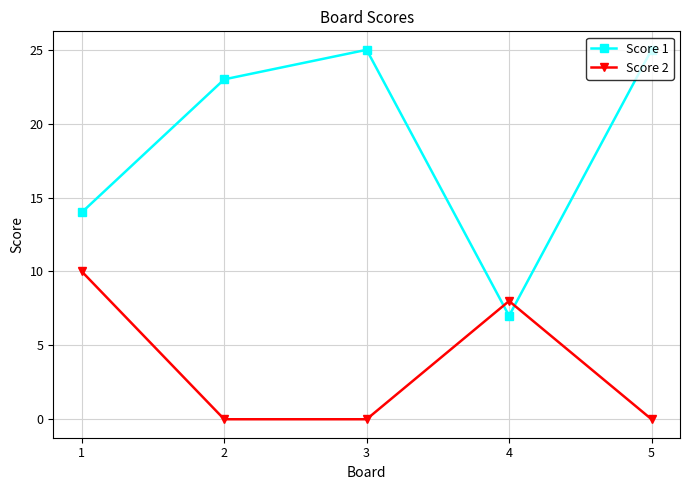

Is the value of Score 1 at 5 greater than the value of Score 2 at 3?

Yes